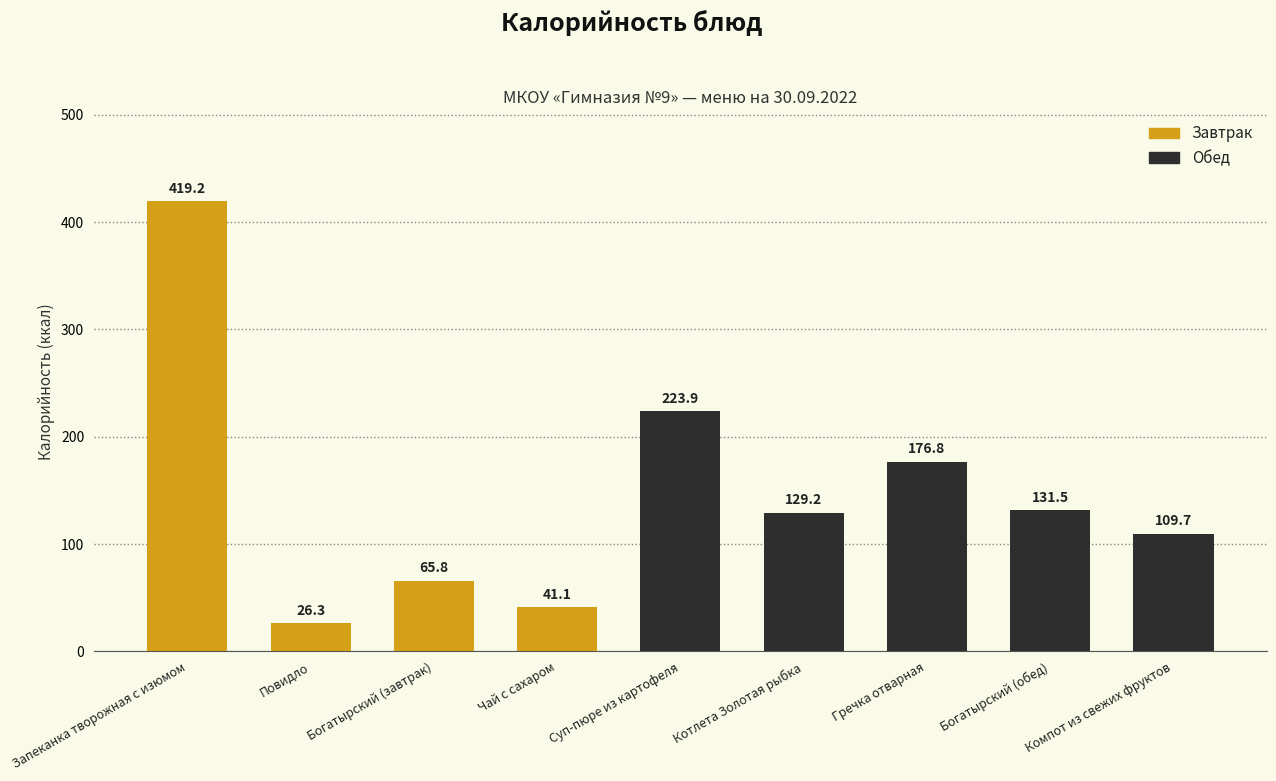

How many series are shown in this chart?

1